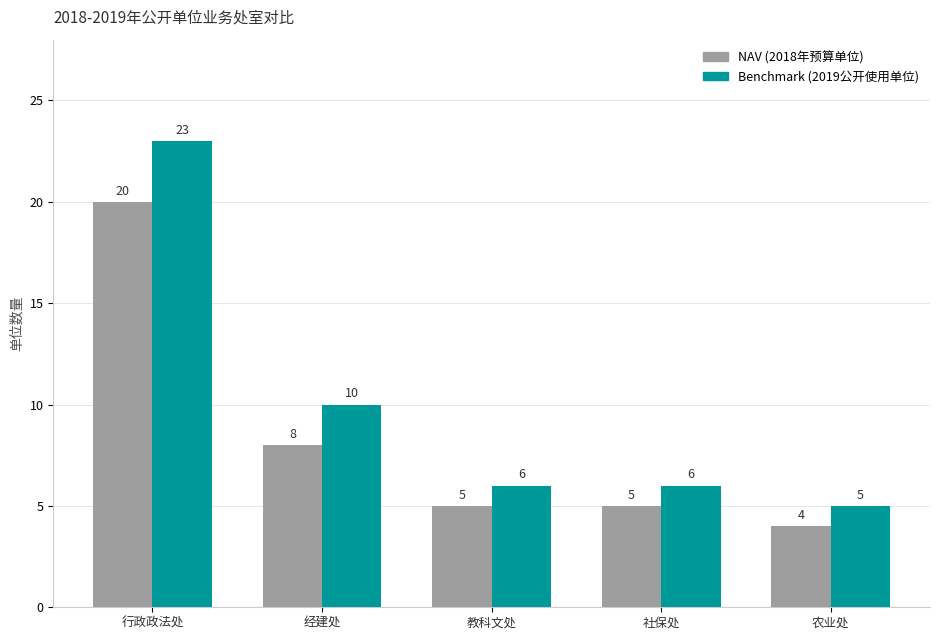

At which category is the sum across all series the highest?

行政政法处